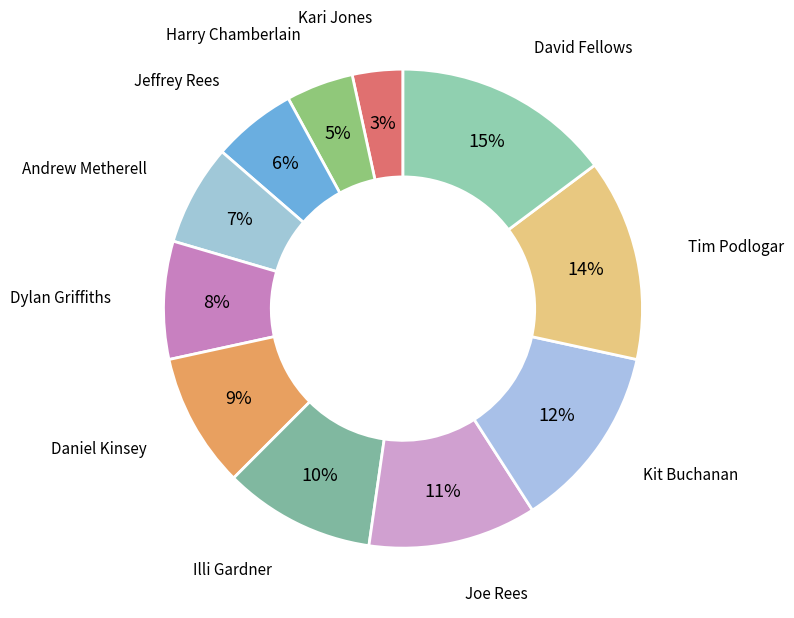

Which slice is the largest?

David Fellows